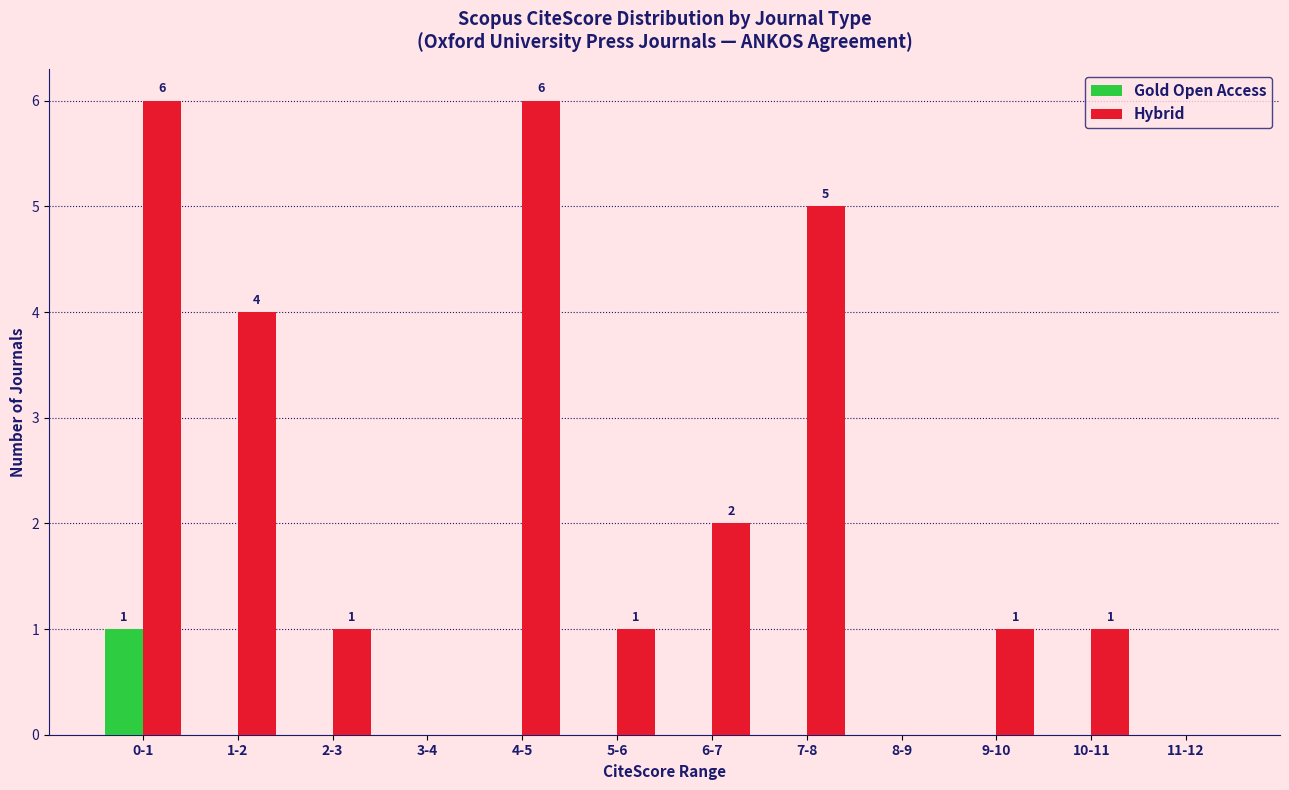

Reading left to right, list all the values displayed in this chart.

Gold Open Access: 0-1=1	1-2=0	2-3=0	3-4=0	4-5=0	5-6=0	6-7=0	7-8=0	8-9=0	9-10=0	10-11=0	11-12=0
Hybrid: 0-1=6	1-2=4	2-3=1	3-4=0	4-5=6	5-6=1	6-7=2	7-8=5	8-9=0	9-10=1	10-11=1	11-12=0